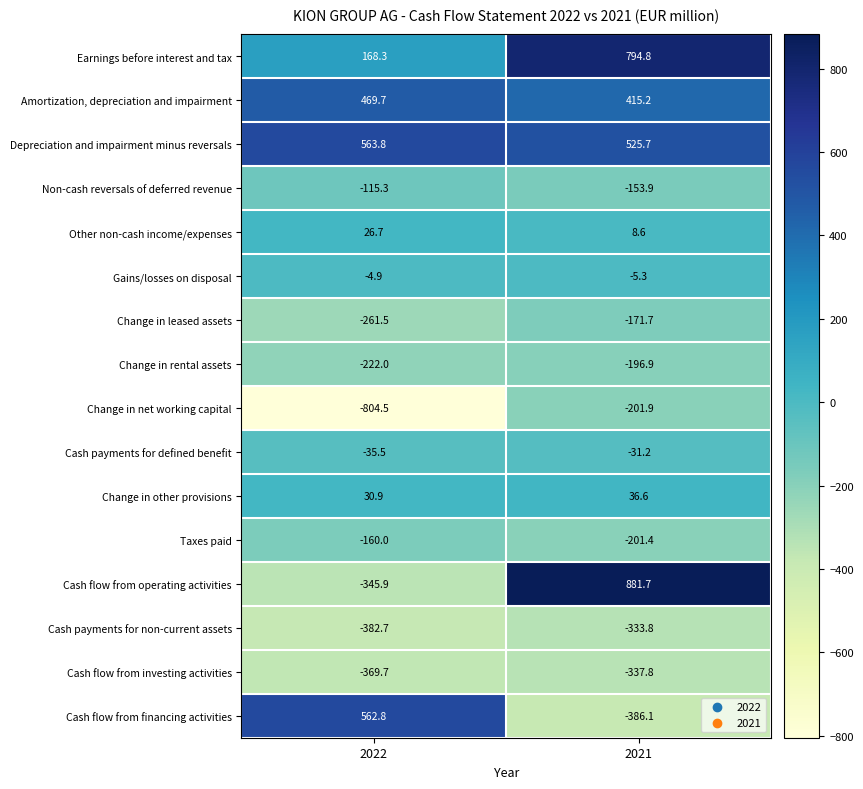

Rank the categories by Cash flow from operating activities value from lowest to highest.

2022, 2021